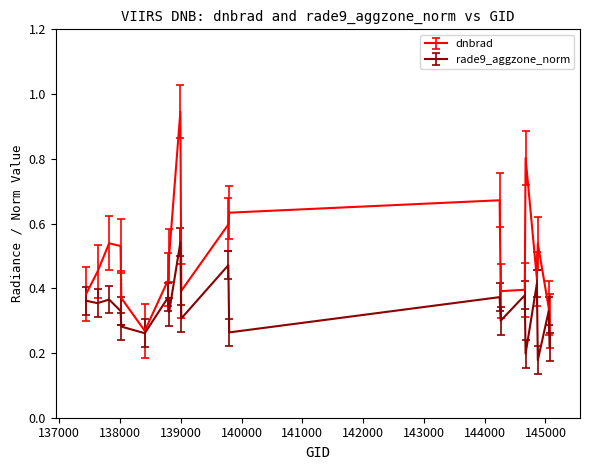

List the series in order of their peak value, highest first.

dnbrad, rade9_aggzone_norm